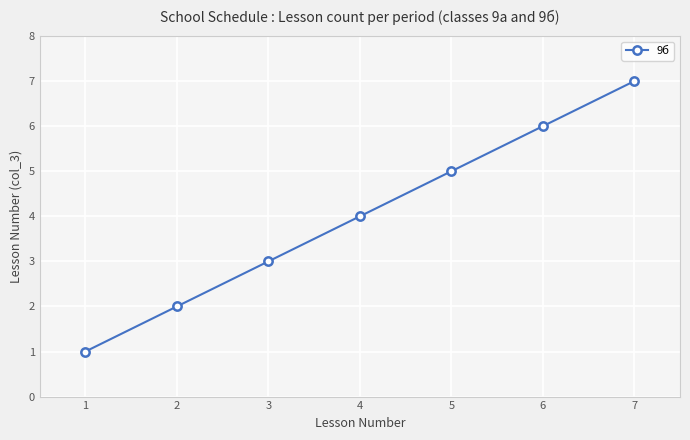

What is the value of the 6th point from the left?

6